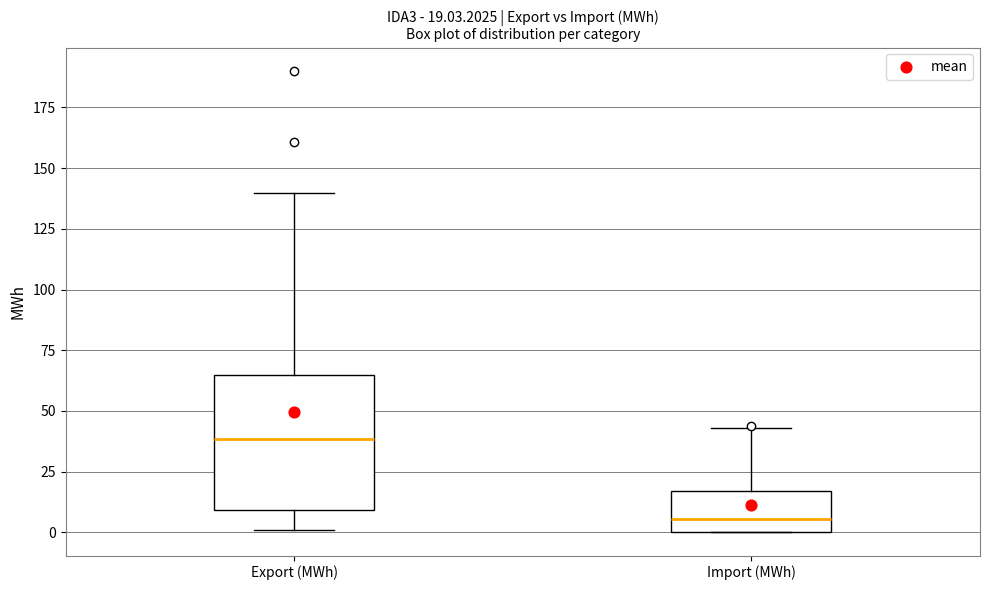

Comparing the boxes themselves (not the whiskers), which one is the tallest?

Export (MWh)